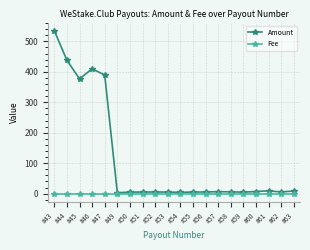

The Amount series shows 437.6 at #44. True or false?

True